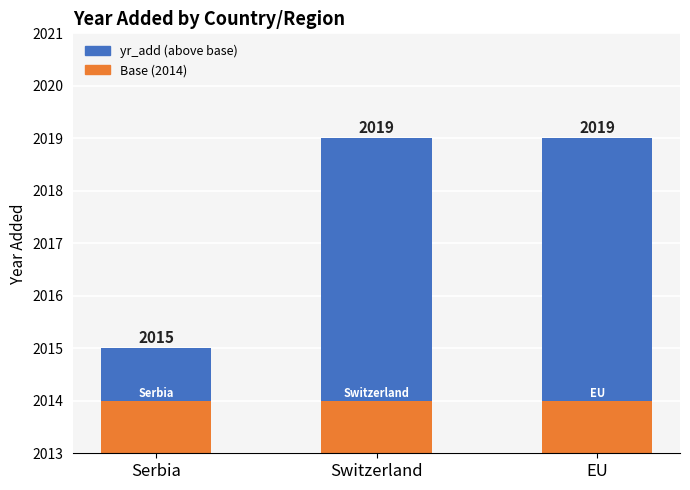

At EU, list the series in order from smallest to largest.

yr_add, Base (2014)